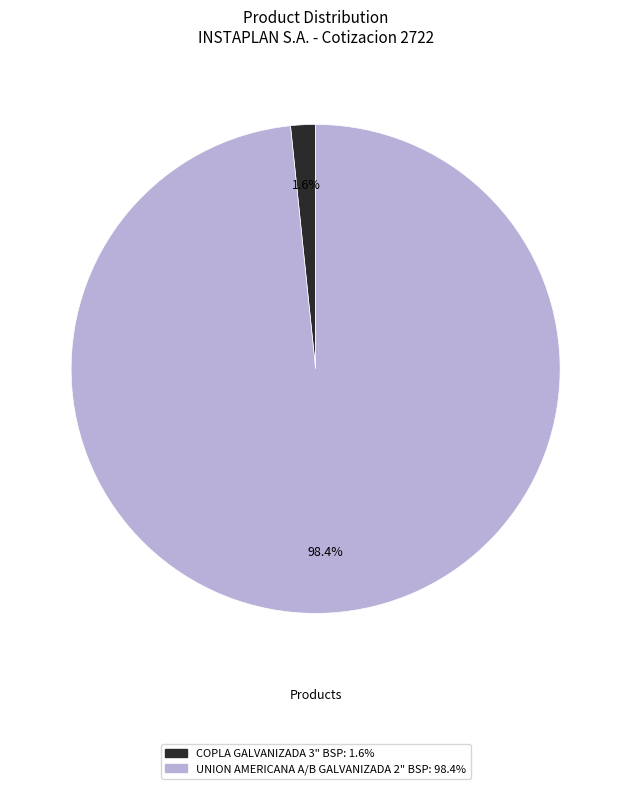

Which slice represents more than half of the pie?

UNION AMERICANA A/B GALVANIZADA 2" BSP